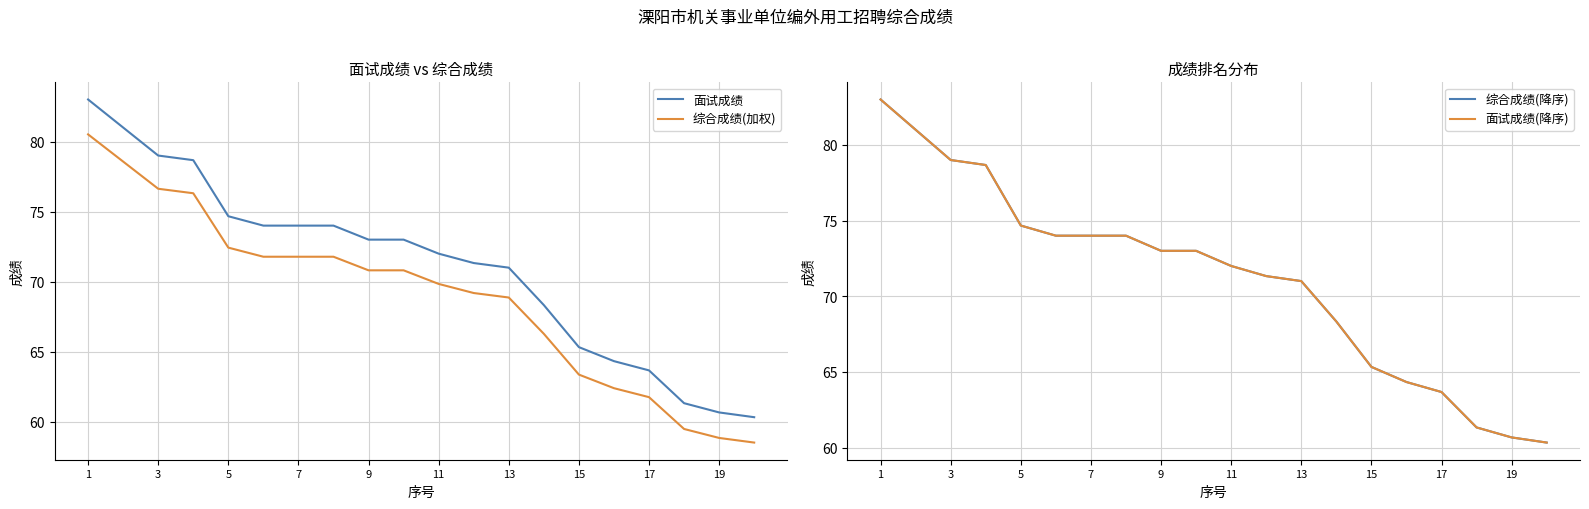

What is the highest value of the 综合成绩(加权) series?

80.5